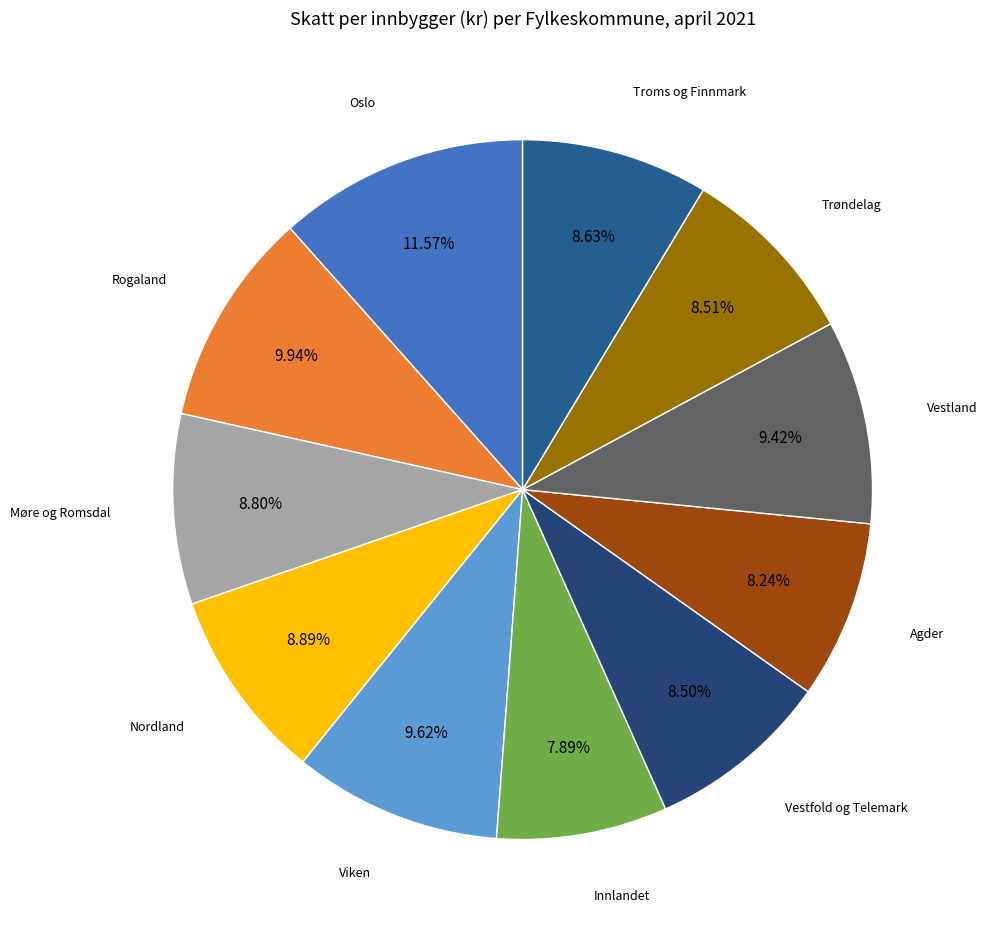

Is it true that Oslo is 12% of the pie?

True